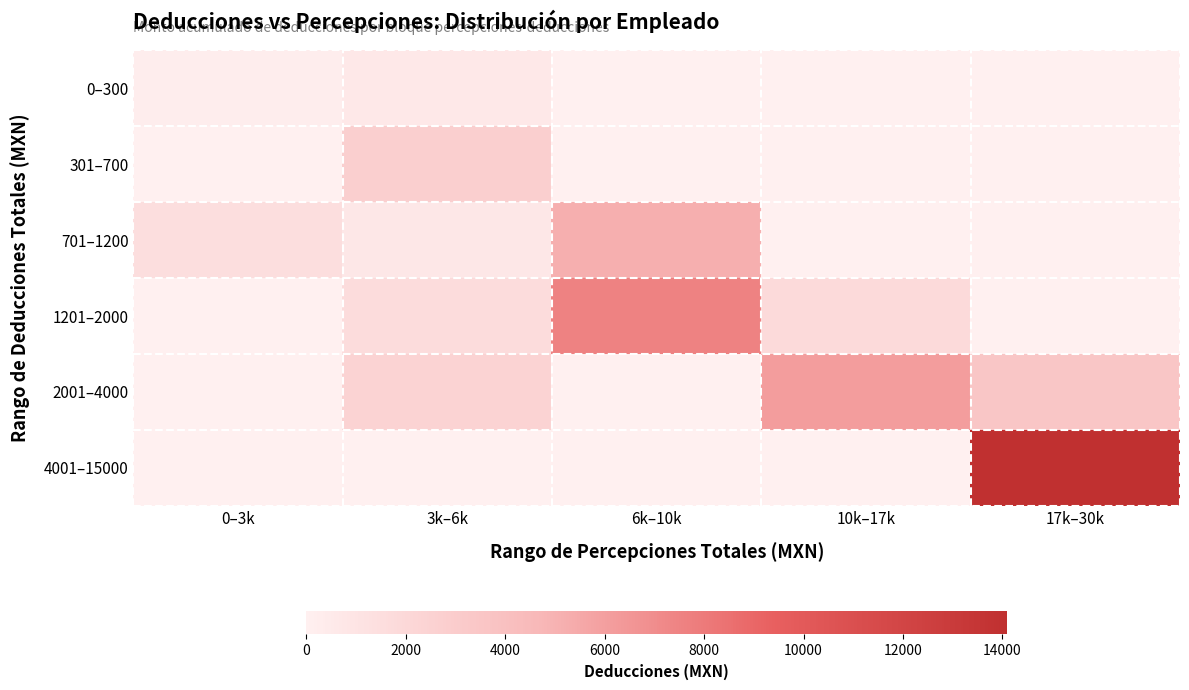

Which series changed the most between 6k–10k and 17k–30k?

4001–15000